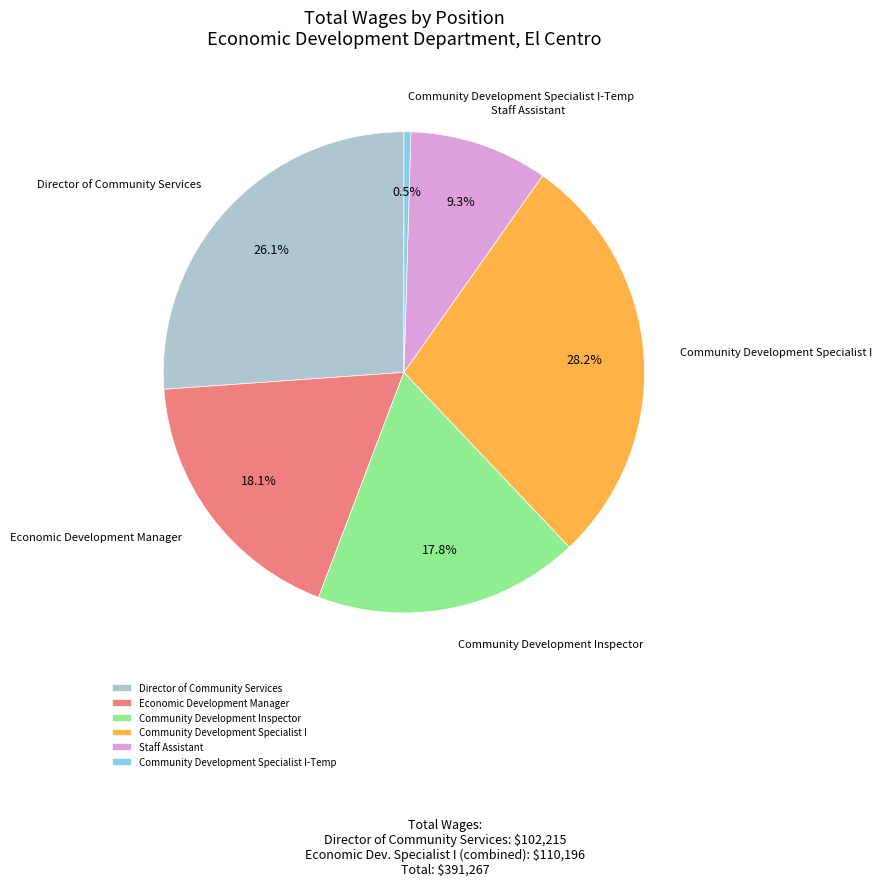

Count the number of slices in the pie.

6